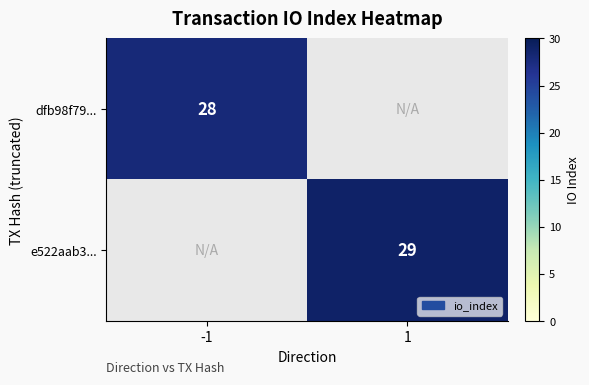

Is it true that e522aab3... equals 8 at 1?

False